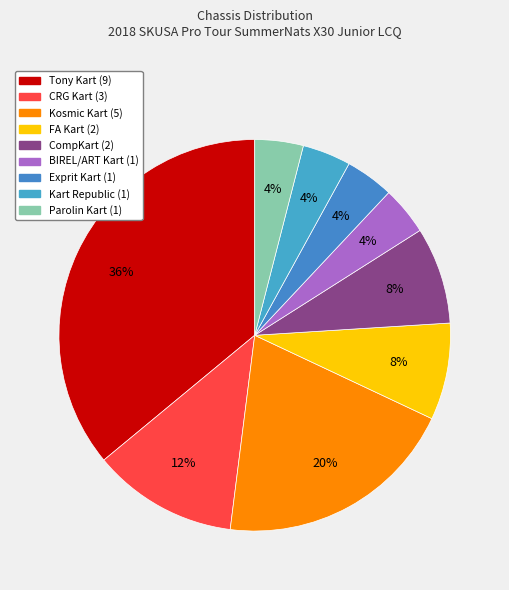

How many slices are in this pie chart?

9